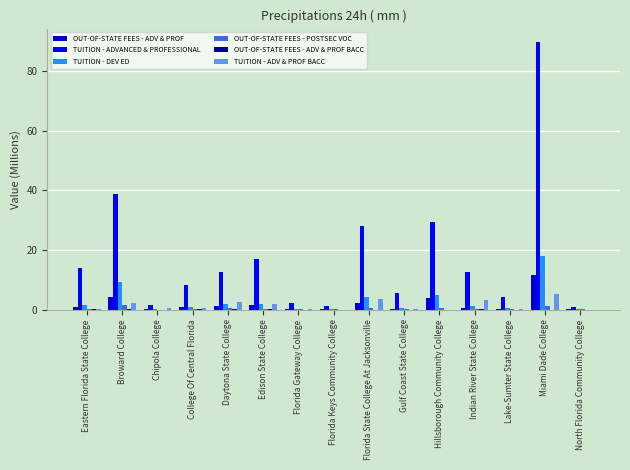

What is the spread (max minus min) of values at Lake-Sumter State College?

4.0